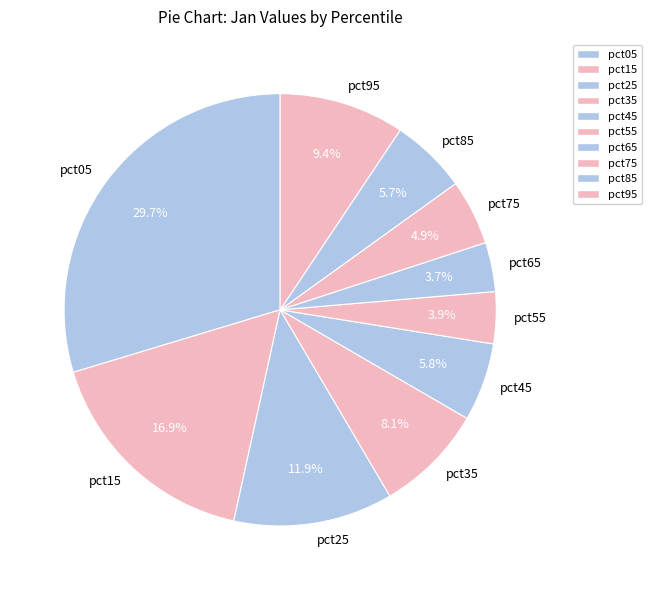

Is there any slice that represents more than half of the pie?

No